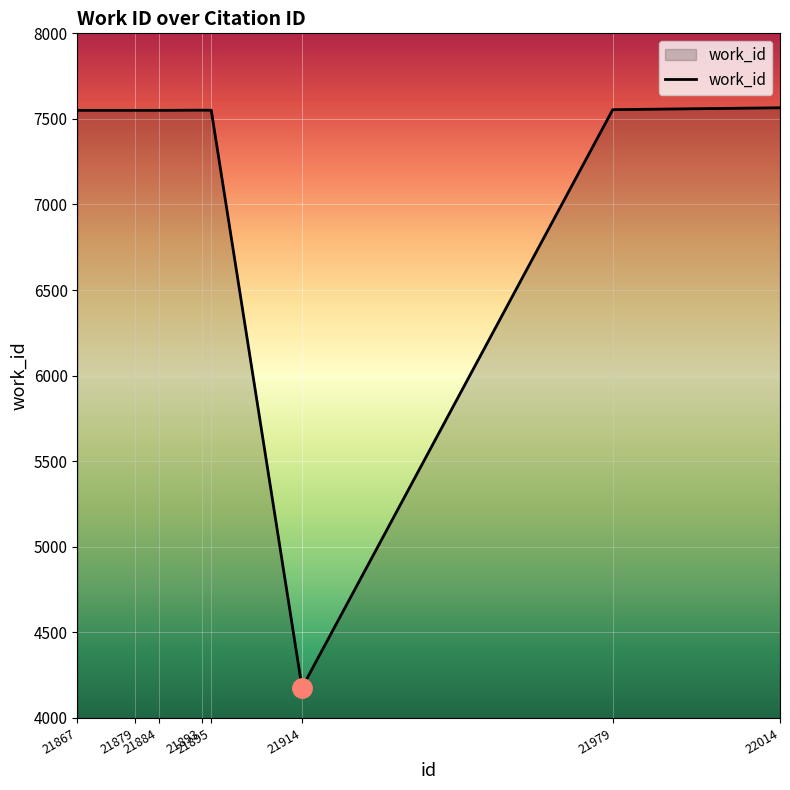

True or false: the data shows 5049 at 21867.

False